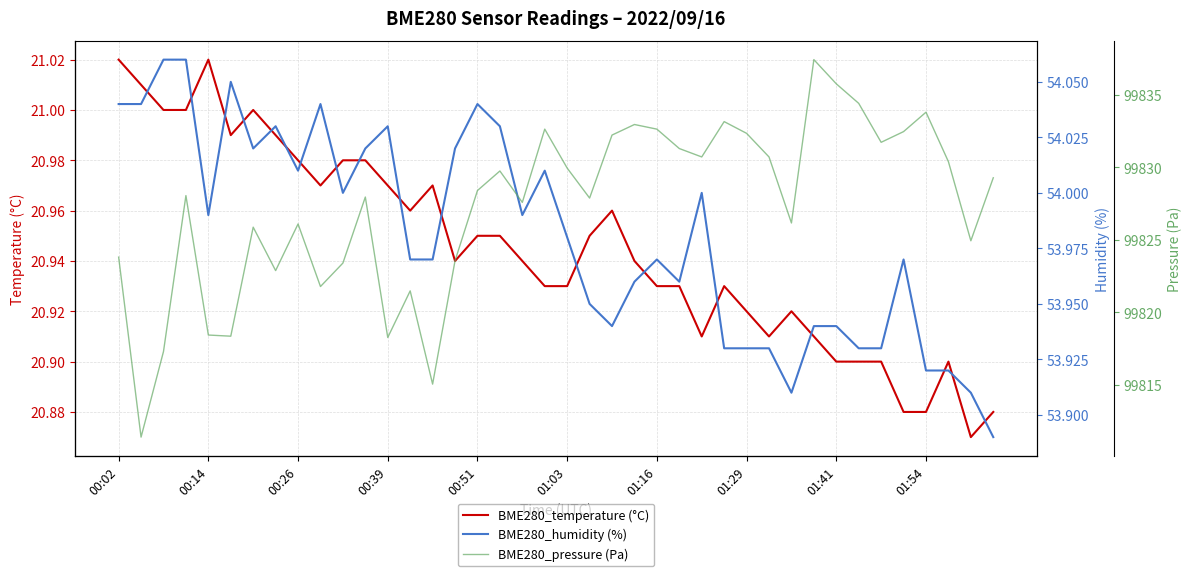

Reading right to left, extract all data points from this chart.

BME280_temperature (°C): 20.9	20.9	20.9	20.9	20.9	20.9	20.9	20.9	20.9	20.9	20.9	20.9	20.9	20.9	20.9	20.9	20.9	21.0	20.9	20.9	20.9	20.9	20.9	20.9	20.9	21.0	21.0	21.0	21.0	21.0	21.0	21.0	21.0	21.0	21.0	21.0	21.0	21.0	21.0	21.0
BME280_humidity (%): 53.9	53.9	53.9	53.9	54.0	53.9	53.9	53.9	53.9	53.9	53.9	53.9	53.9	54.0	54.0	54.0	54.0	53.9	54.0	54.0	54.0	54.0	54.0	54.0	54.0	54.0	54.0	54.0	54.0	54.0	54.0	54.0	54.0	54.0	54.0	54.0	54.1	54.1	54.0	54.0
BME280_pressure (Pa): 99829.3	99824.9	99830.4	99833.8	99832.5	99831.7	99834.4	99835.8	99837.4	99826.2	99830.7	99832.4	99833.2	99830.7	99831.3	99832.6	99833.0	99832.2	99827.9	99829.9	99832.6	99827.6	99829.8	99828.4	99823.6	99815.0	99821.5	99818.2	99827.9	99823.4	99821.8	99826.1	99822.9	99825.9	99818.3	99818.4	99828.1	99817.3	99811.4	99823.8